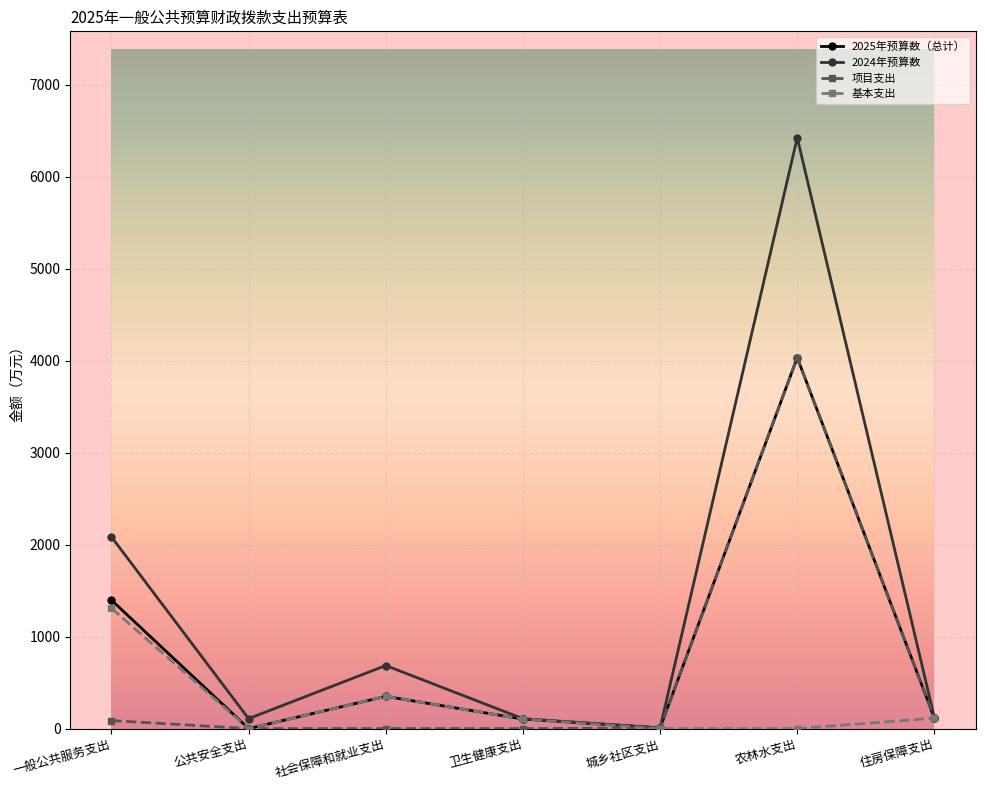

What is the difference between the maximum and minimum values in the 基本支出 series?

1309.1